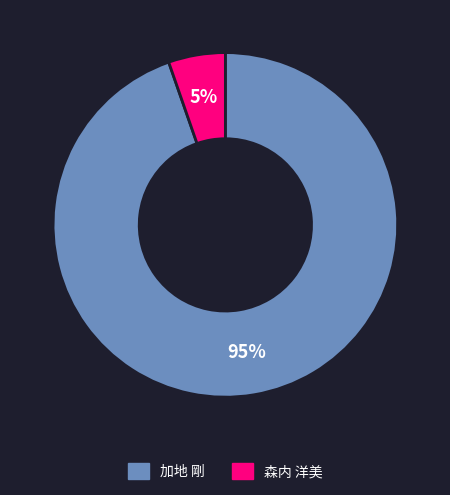

Combined, do 森内 洋美 and 加地 剛 account for over 50%?

Yes